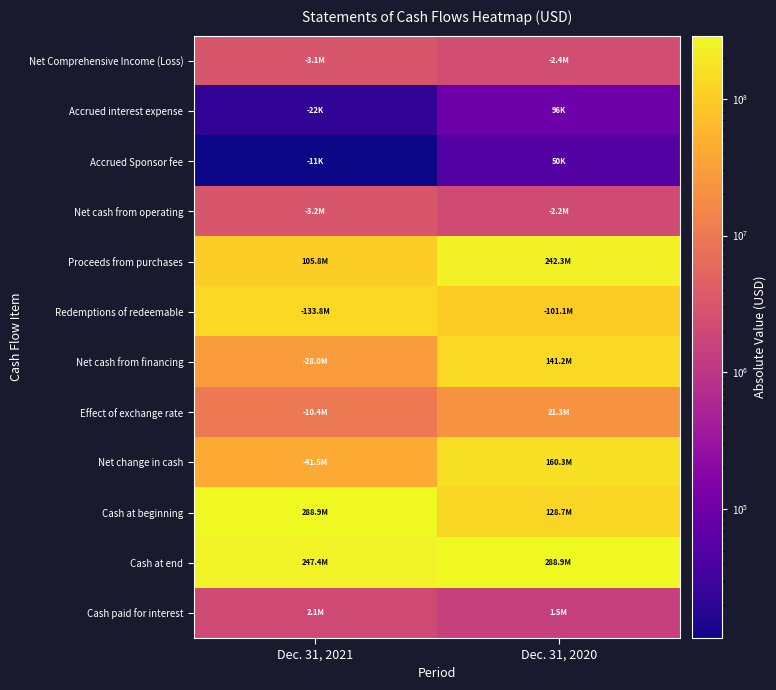

Count the number of data series in this chart.

12